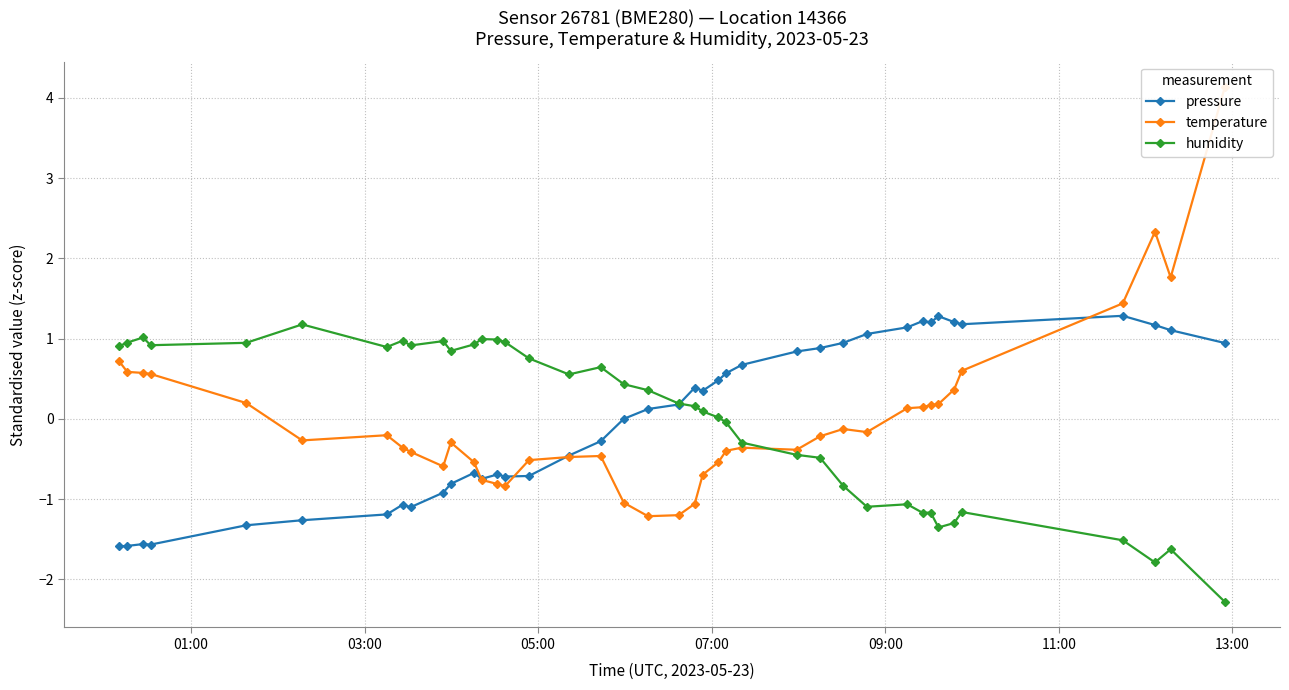

What is the value of the pressure point at the 29th from the left?

0.9